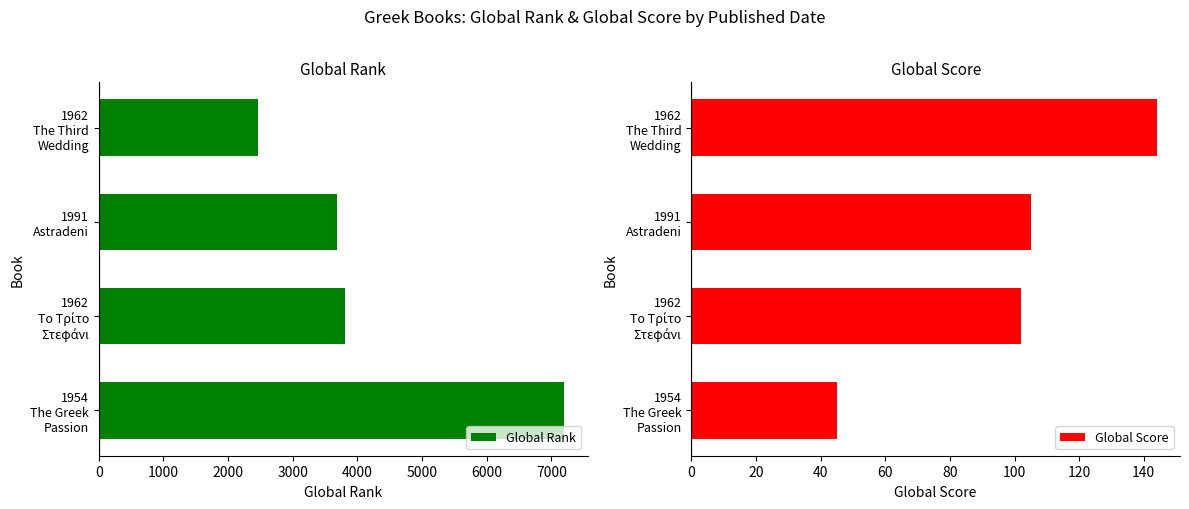

At how many categories does at least one series exceed 5406?

1